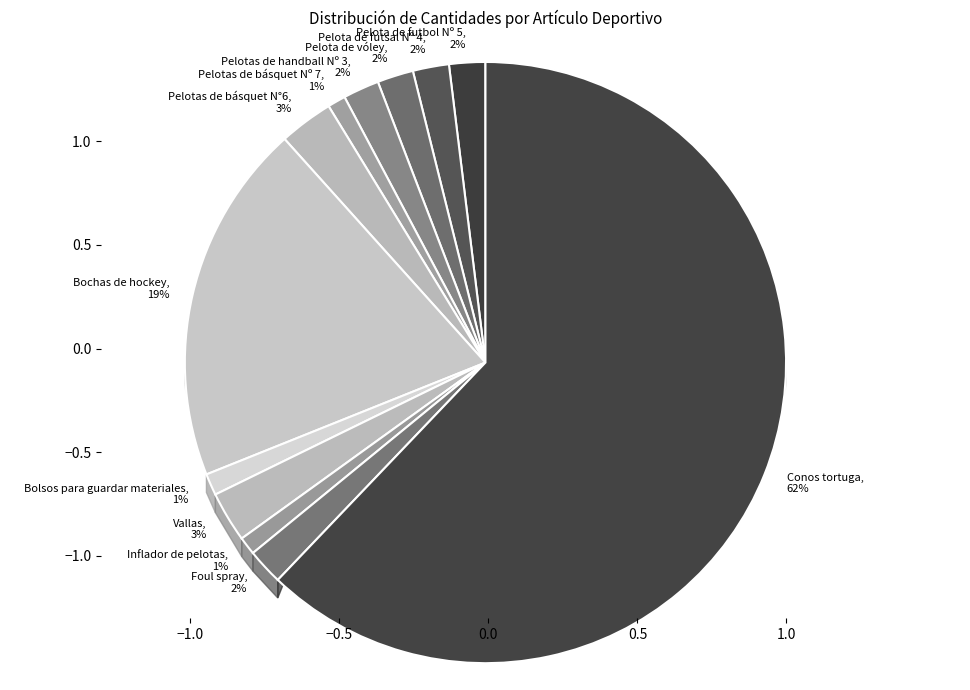

Is the sum of Pelotas de handball Nº 3 and Pelota de futsal Nº 4 greater than half?

No